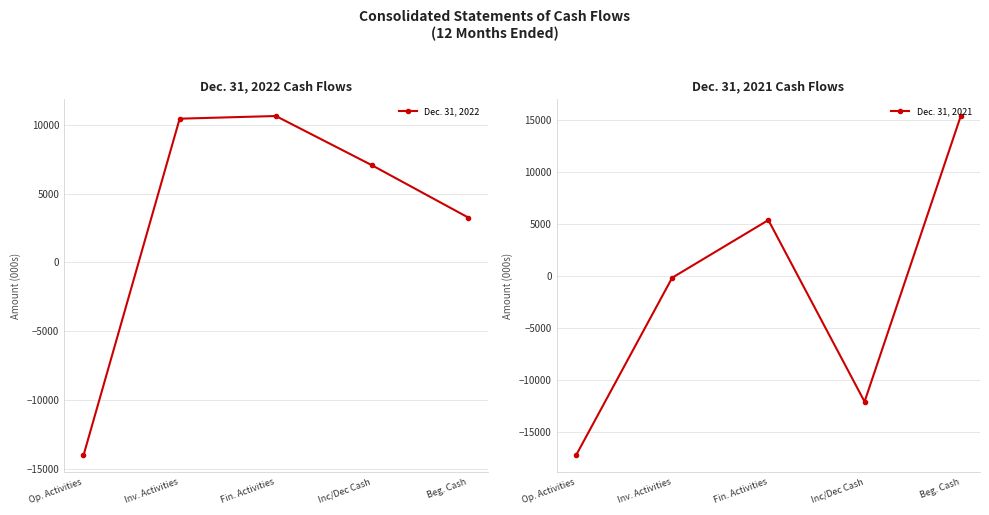

Between which two adjacent categories do Dec. 31, 2021 and Dec. 31, 2022 first intersect?

Inc/Dec Cash and Beg. Cash